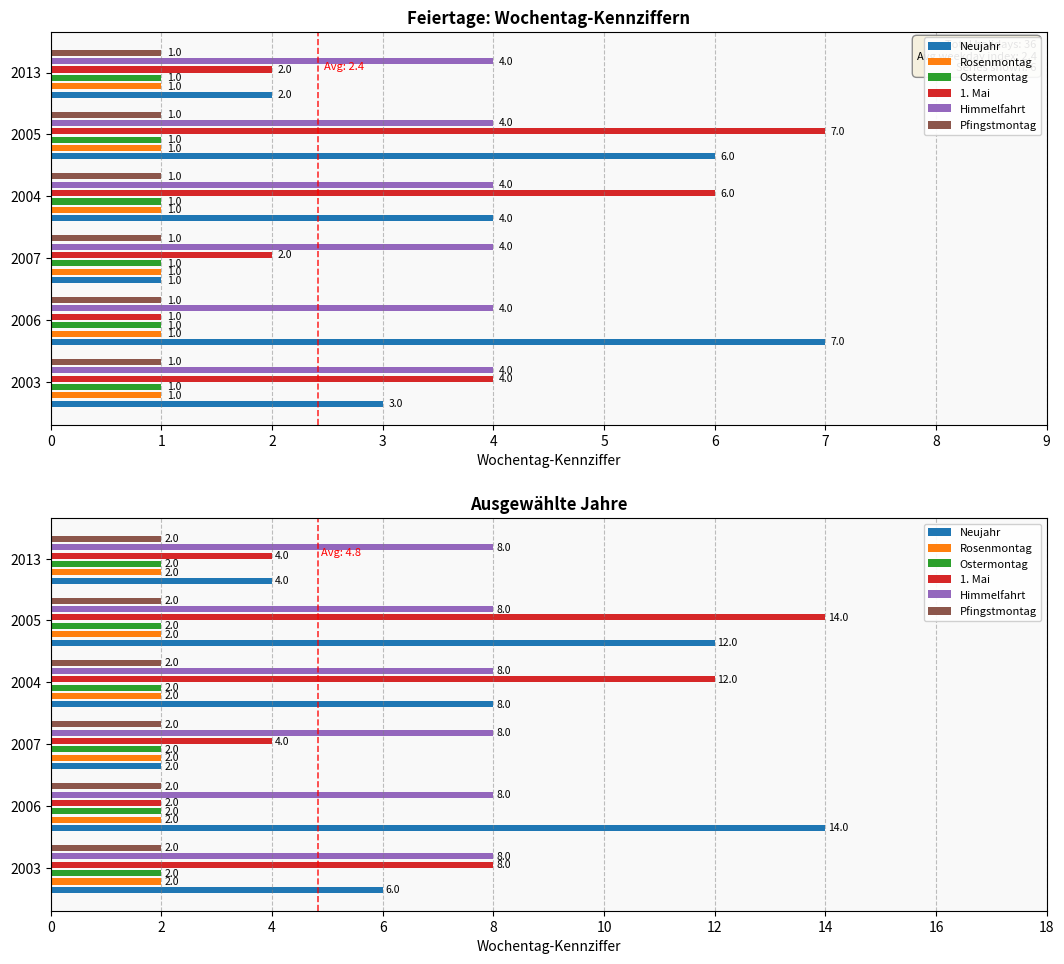

Count the number of data series in this chart.

6